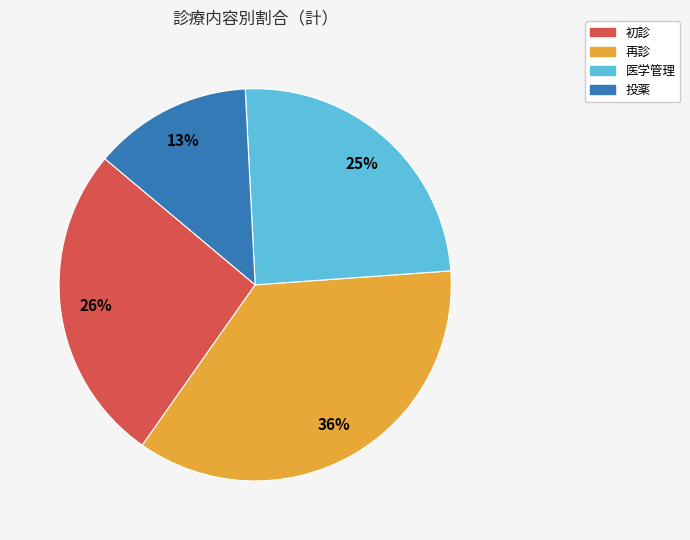

To the nearest percent, what portion does 再診 represent?

36%